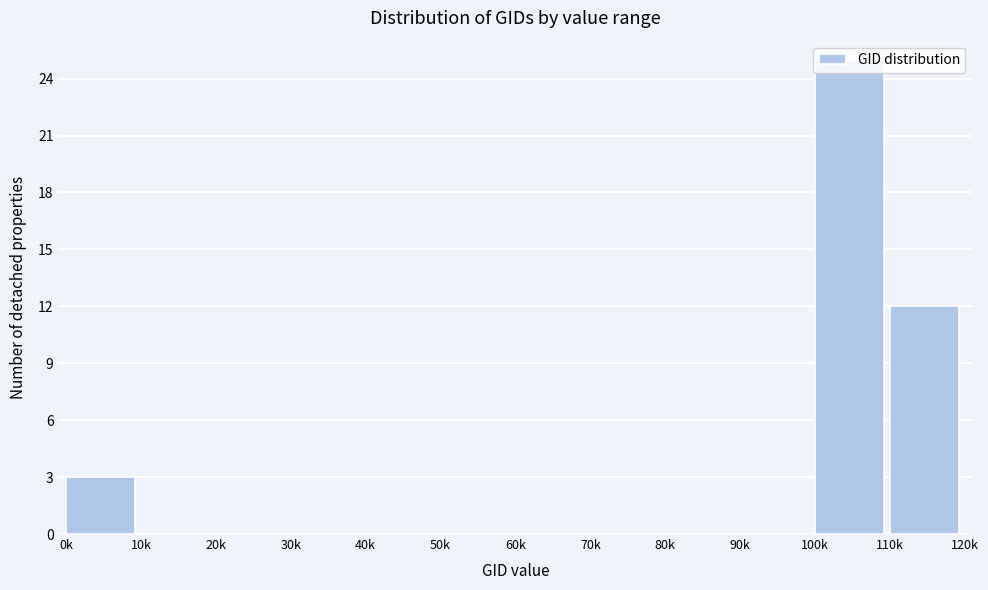

What is the sum of all values?

40